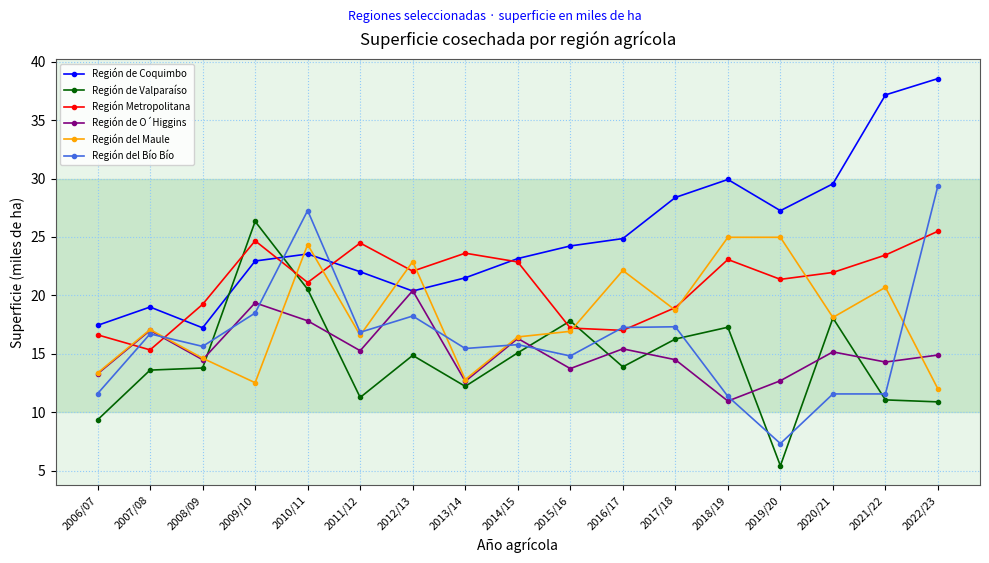

What value does the Región del Bío Bío series have at 2019/20?

7.3